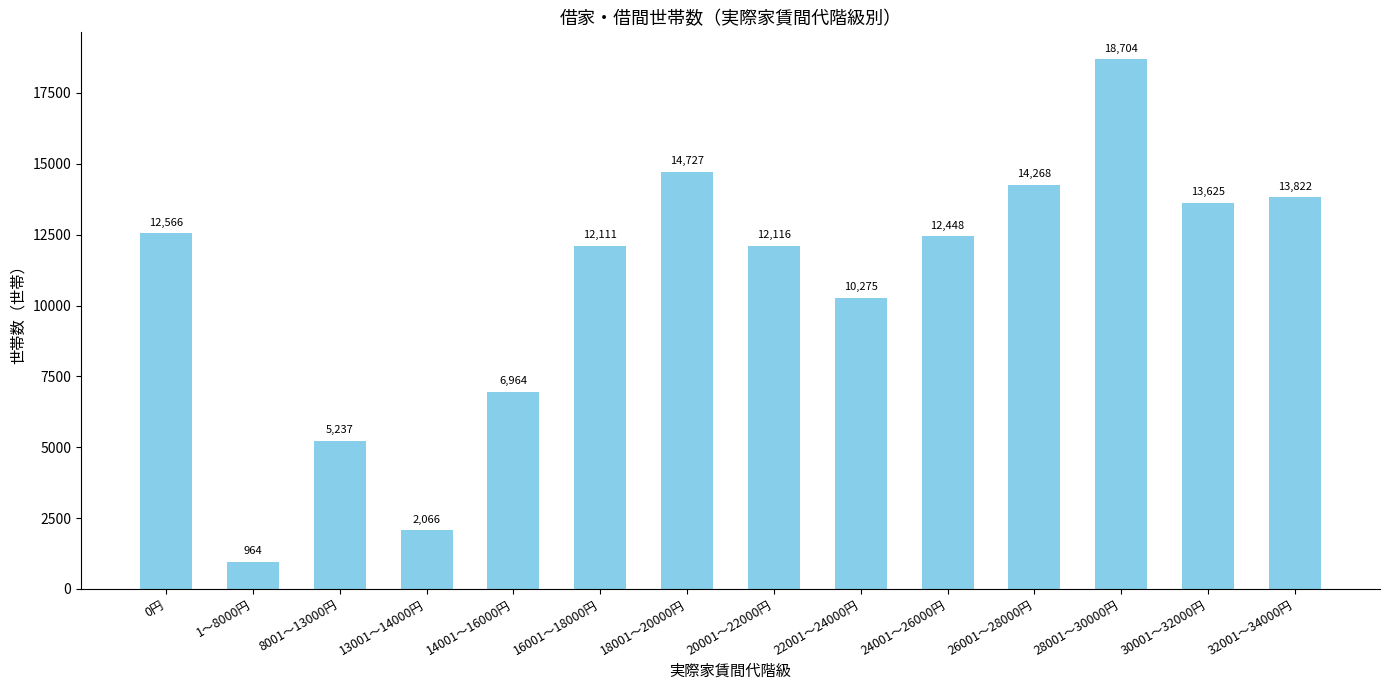

At which label does the data first exceed 12448?

0円